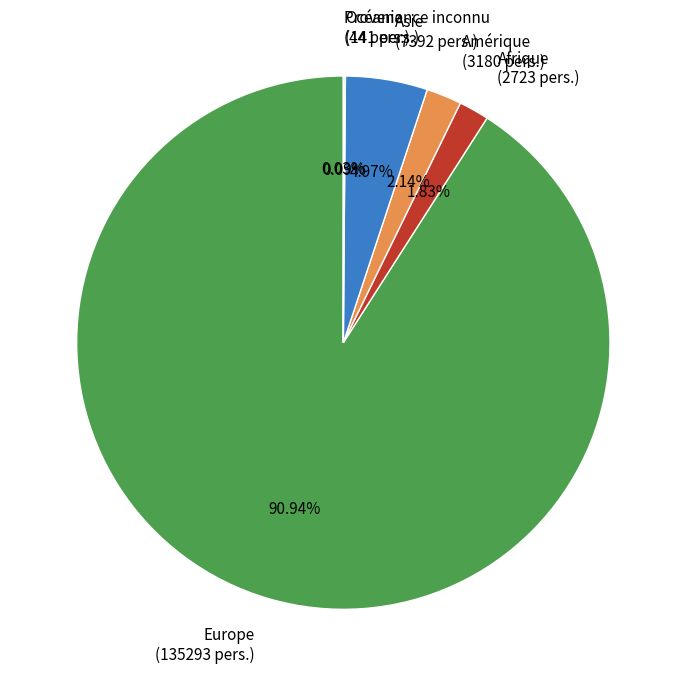

Which category has the biggest portion of the pie?

Europe